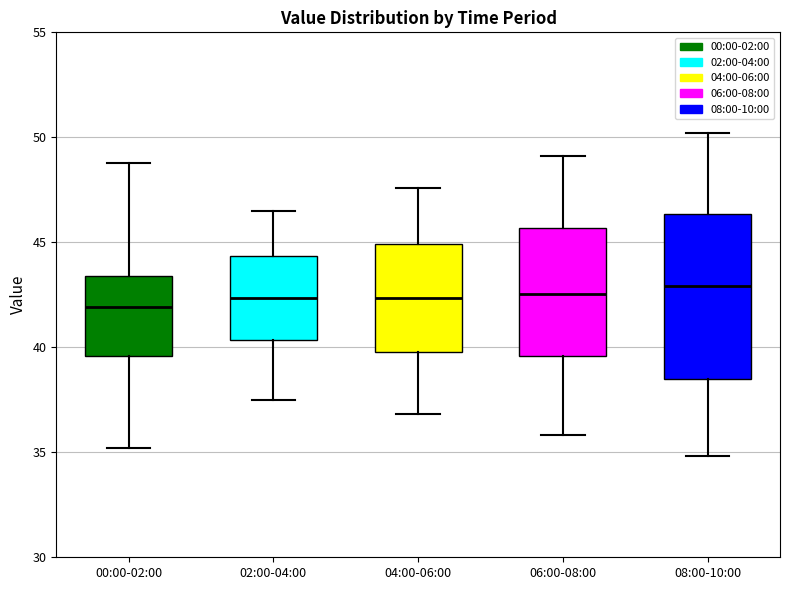

Where is the upper edge of the box for 04:00-06:00 on the y-axis? The values are not printed on the chart, so give them approximately, as read against the axis.

45.0